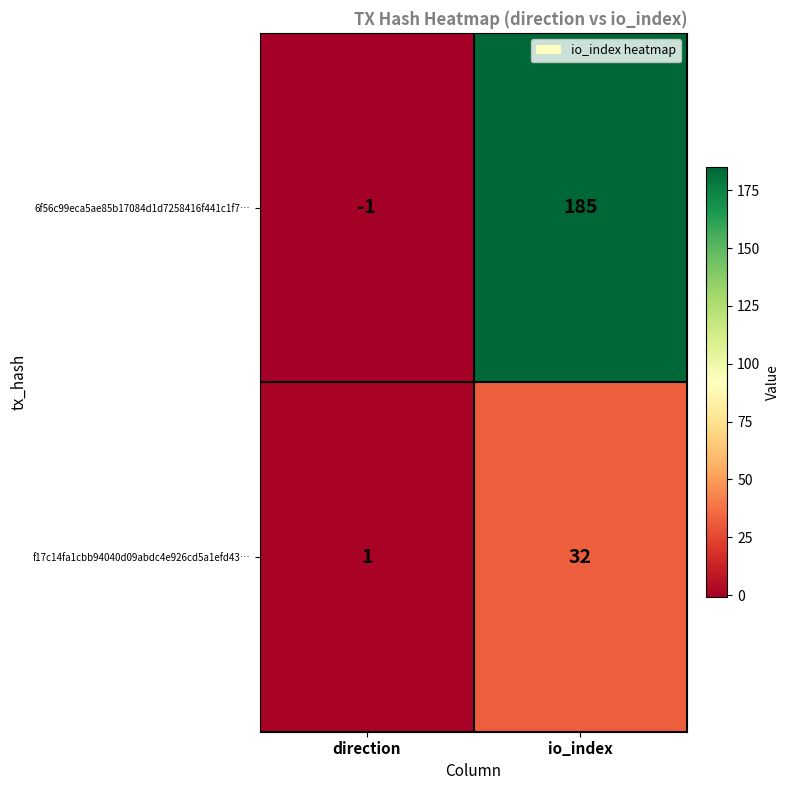

What is the total value across all series at io_index?

217